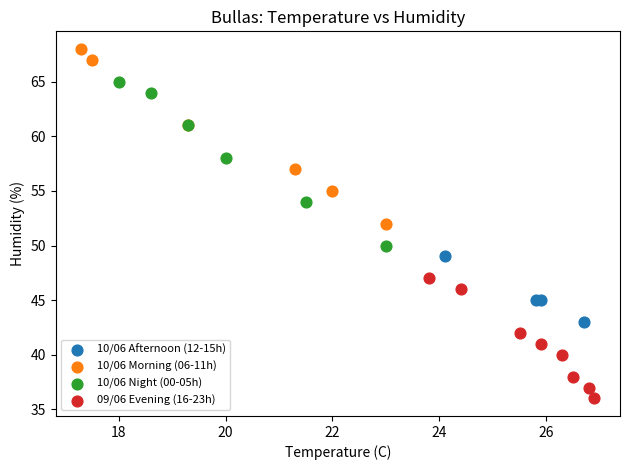

Which series reaches the minimum Y coordinate?

09/06 Evening (16-23h)